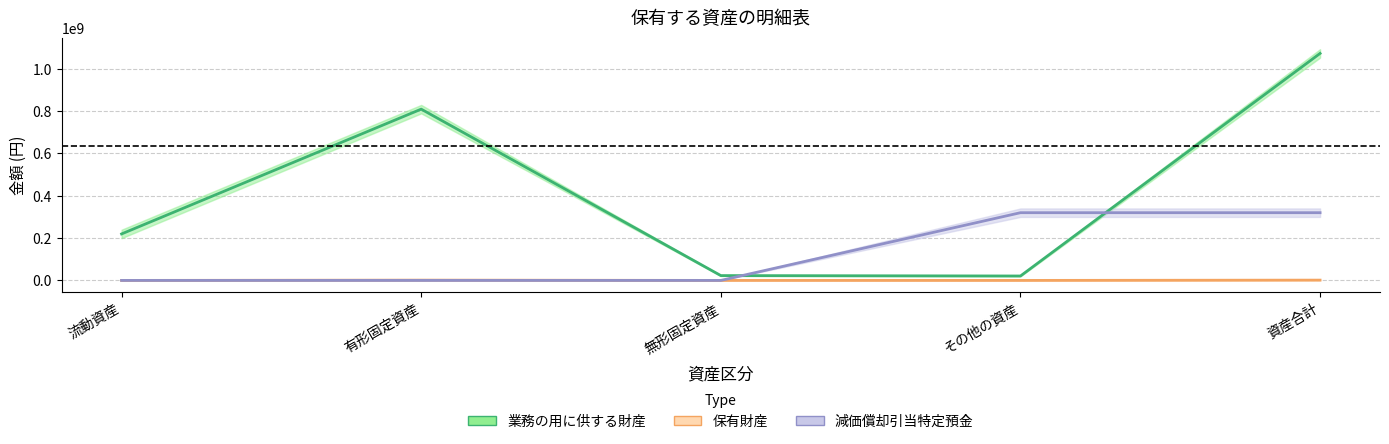

What is the label of the 1st point from the left?

流動資産